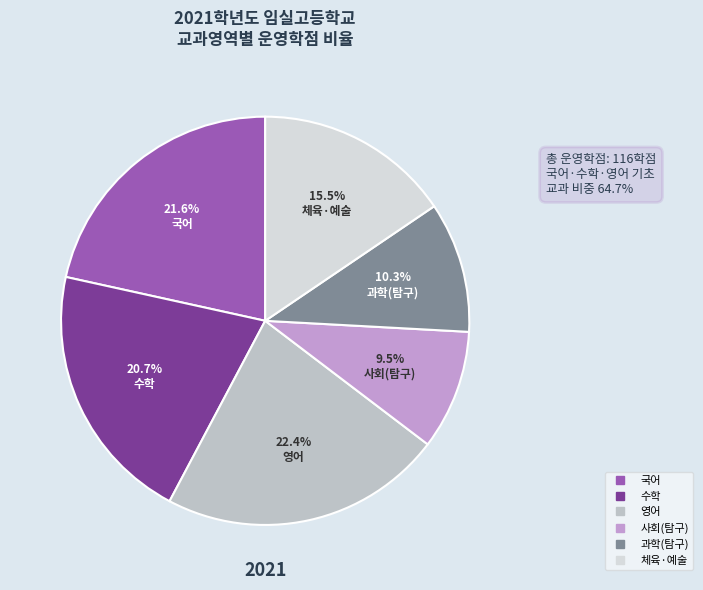

Is there any slice that represents more than half of the pie?

No